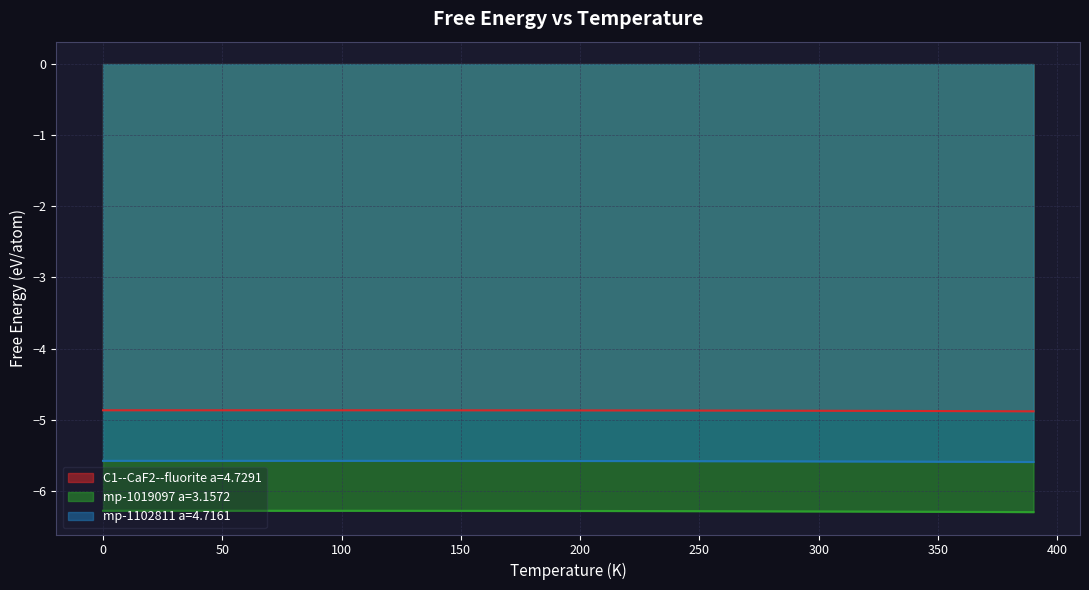

Rank the series by their average value, from lowest to highest.

mp-1019097 a=3.1572, mp-1102811 a=4.7161, C1--CaF2--fluorite a=4.7291